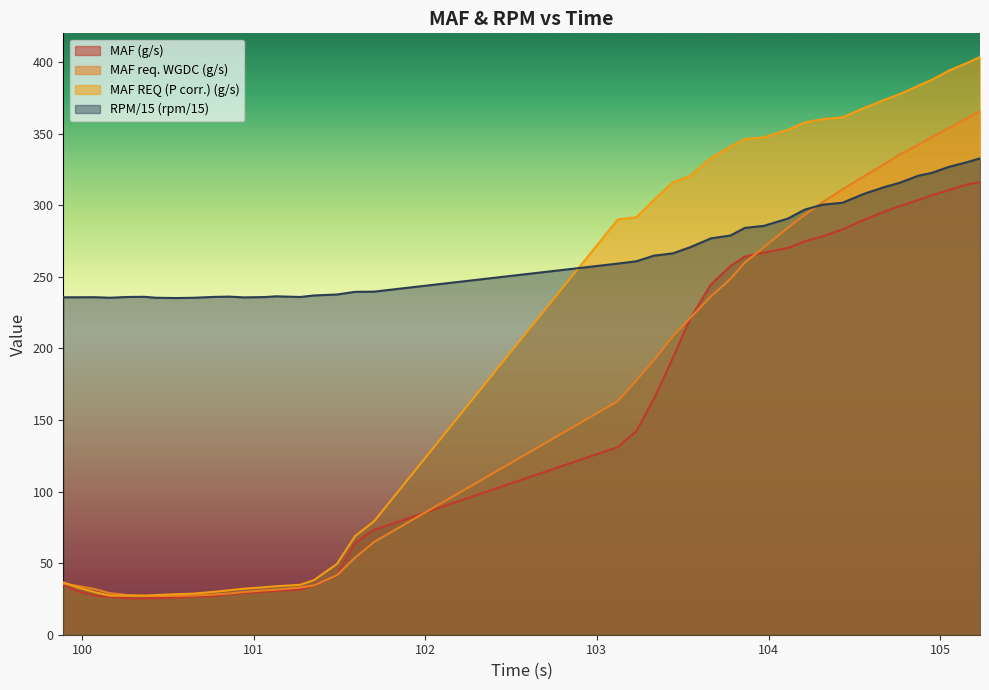

Which series has the widest spread of values?

MAF REQ (P corr.) (g/s)